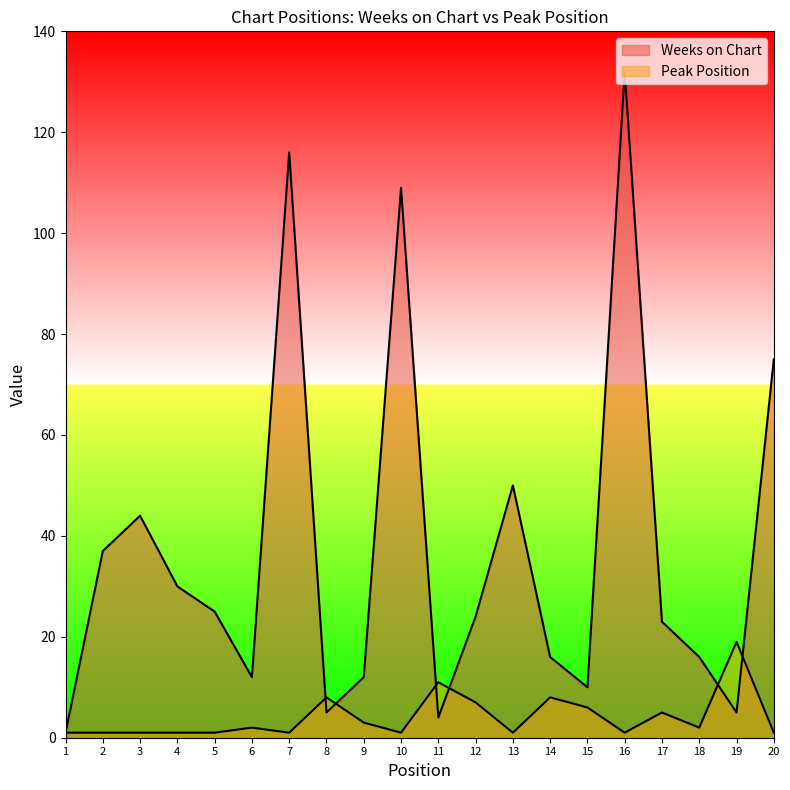

Which series has the largest total across all categories?

Weeks on Chart